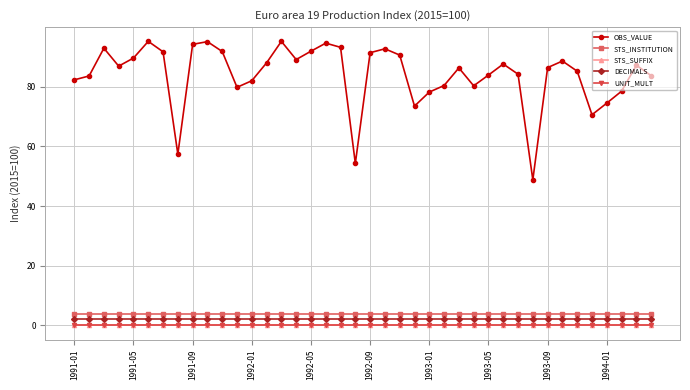

What is the value of the DECIMALS point at the 13th from the left?

2.0